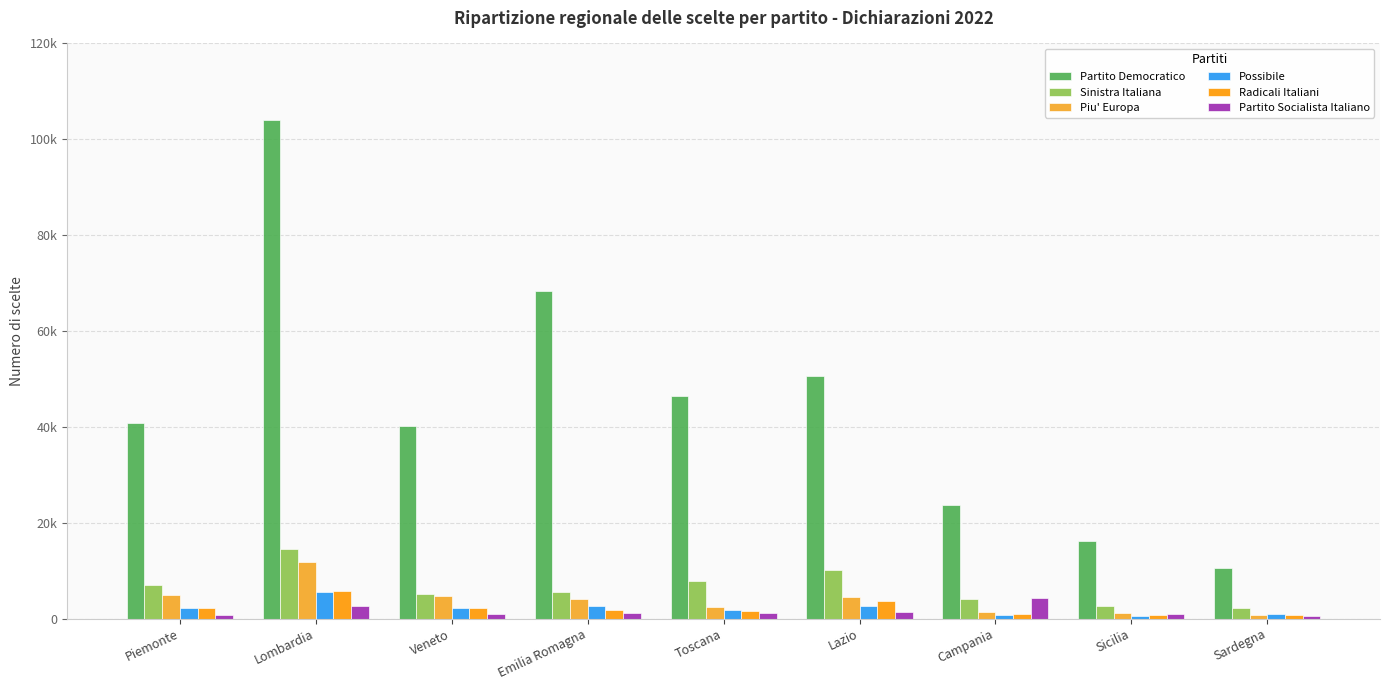

What is the sum of the Partito Socialista Italiano values at Campania and Lombardia?

6879